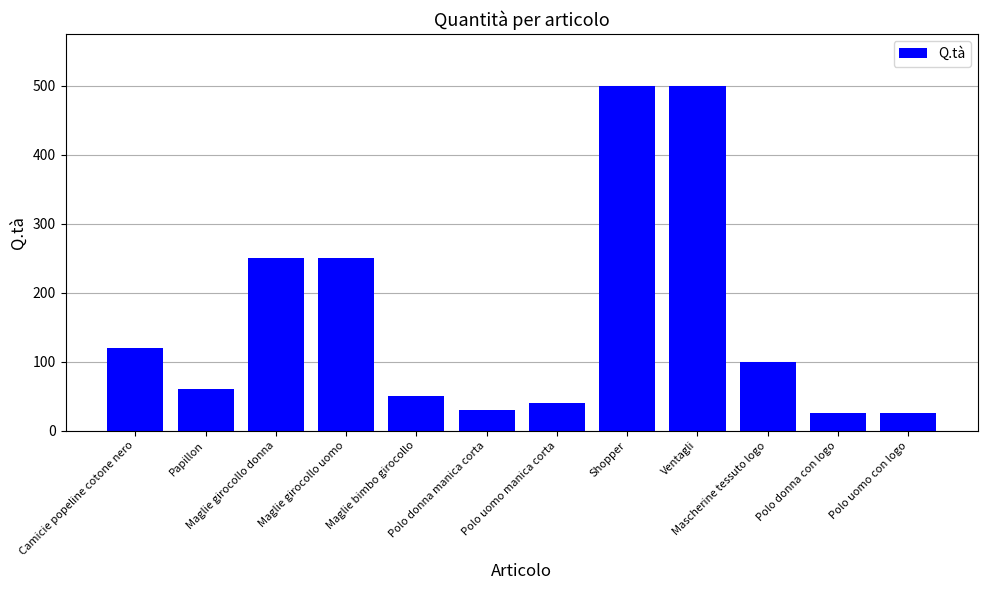

What is the change in value from Maglie girocollo uomo to Maglie bimbo girocollo?

-200